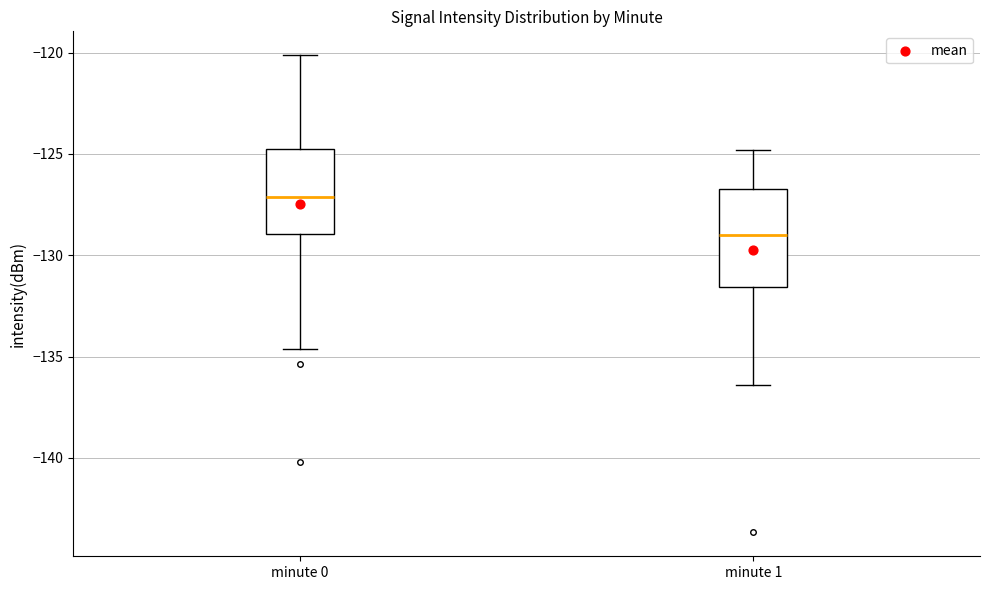

Comparing the boxes themselves (not the whiskers), which one is the tallest?

minute 1